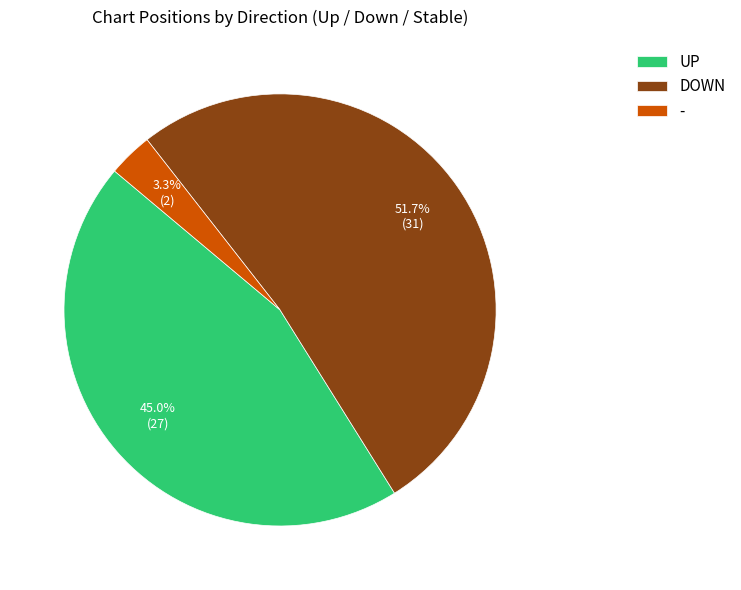

How many segments does this pie chart have?

3